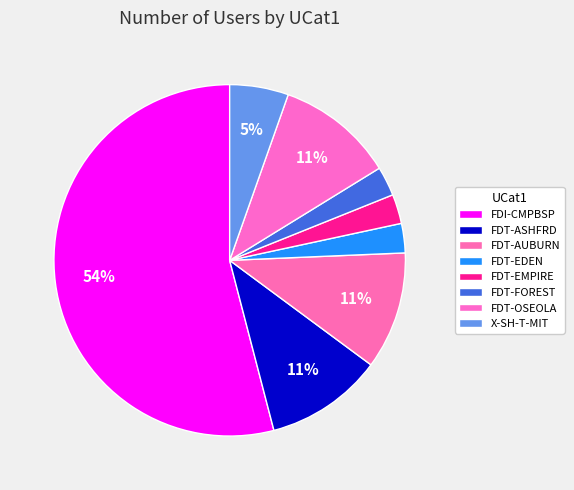

Count the number of slices in the pie.

8